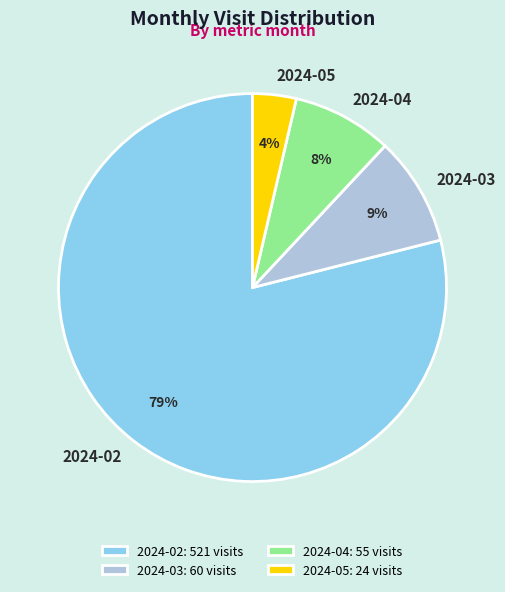

To the nearest percent, what percentage of the pie is 2024-05?

4%